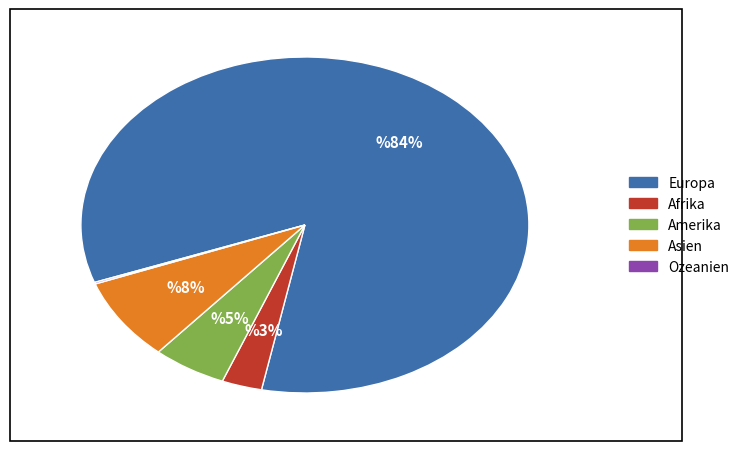

Is it true that Amerika is 5% of the pie?

True